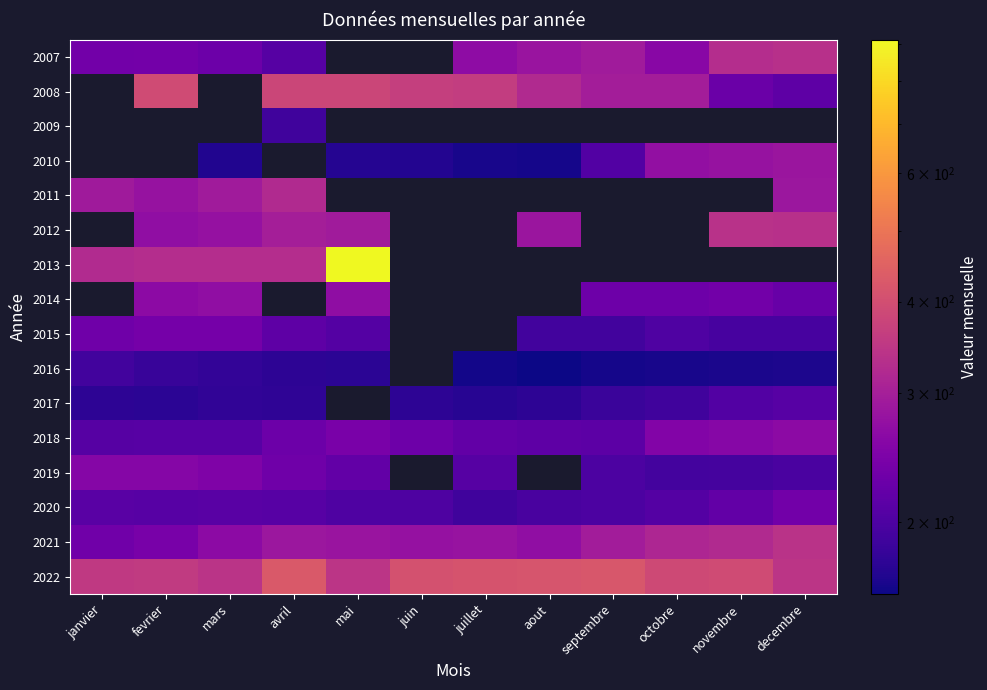

The 2014 series shows 480.9 at mars. True or false?

False